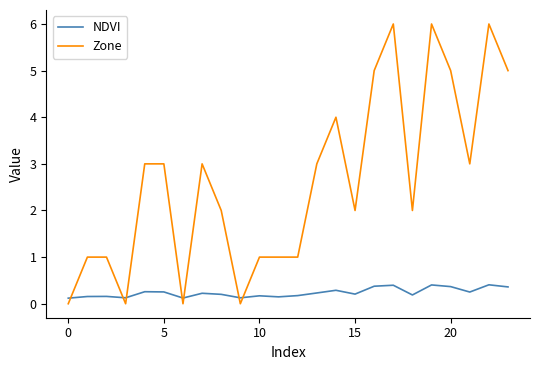

What is the greatest value displayed?

6.0